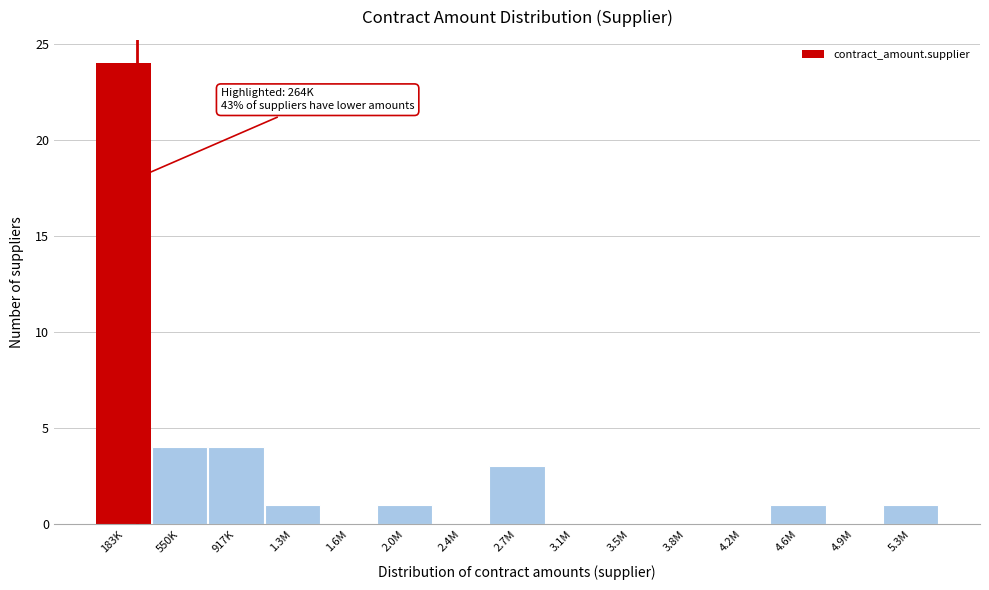

Reading right to left, what are all the values shown in this chart?

5.3M=1	4.9M=0	4.6M=1	4.2M=0	3.8M=0	3.5M=0	3.1M=0	2.7M=3	2.4M=0	2.0M=1	1.6M=0	1.3M=1	917K=4	550K=4	183K=24